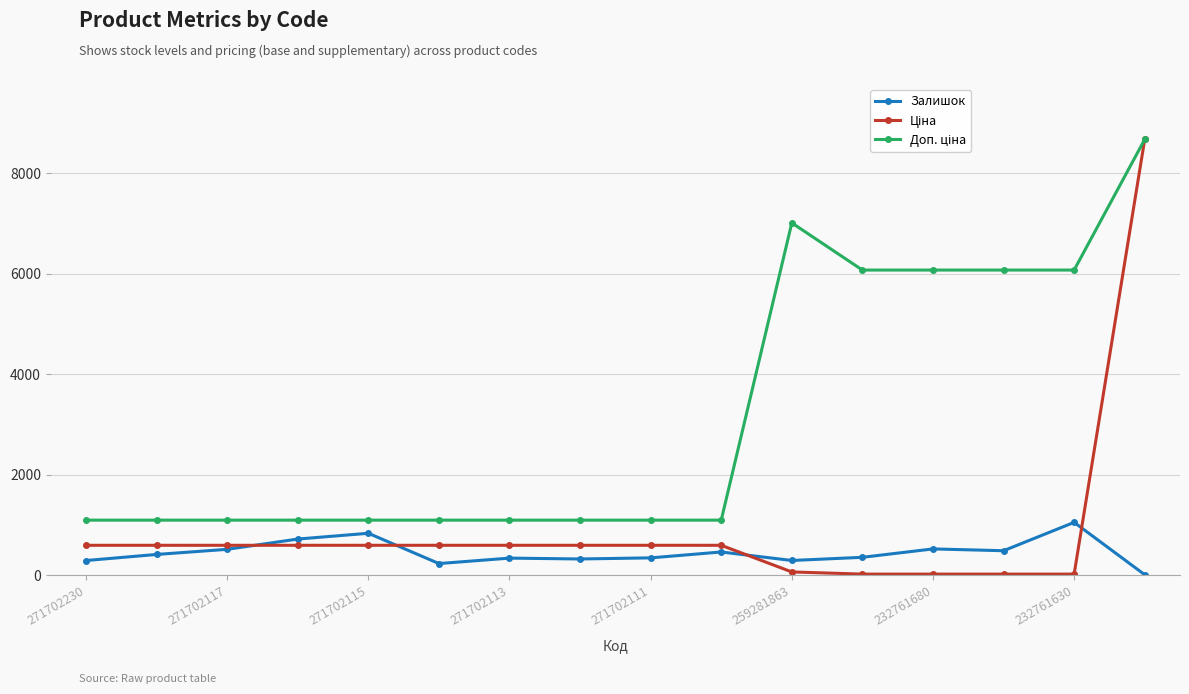

At how many categories does at least one series exceed 3033?

6